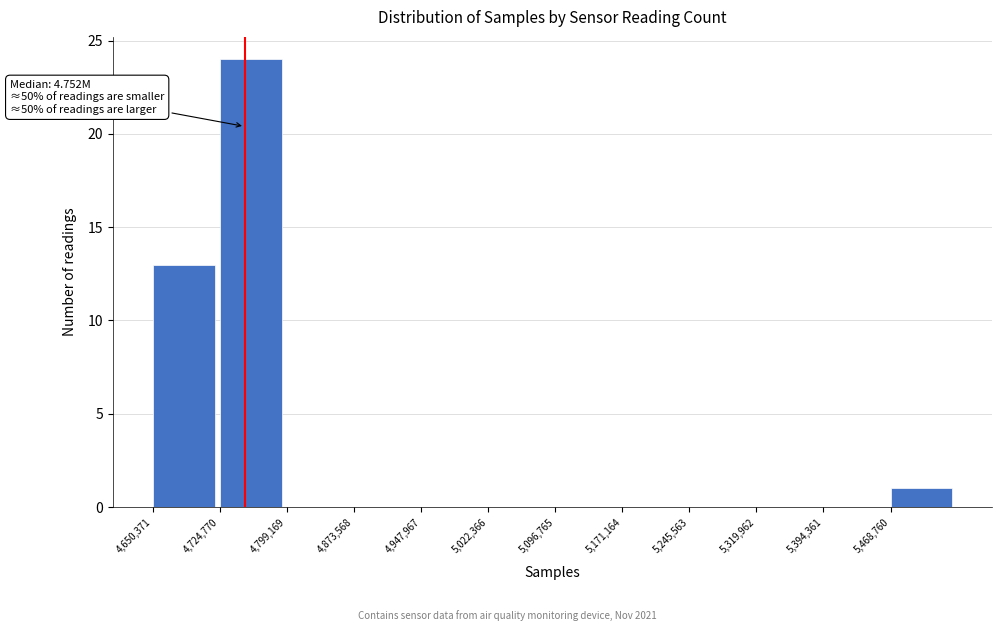

Over which range of the x-axis is the bar tallest?

4720000 to 4800000